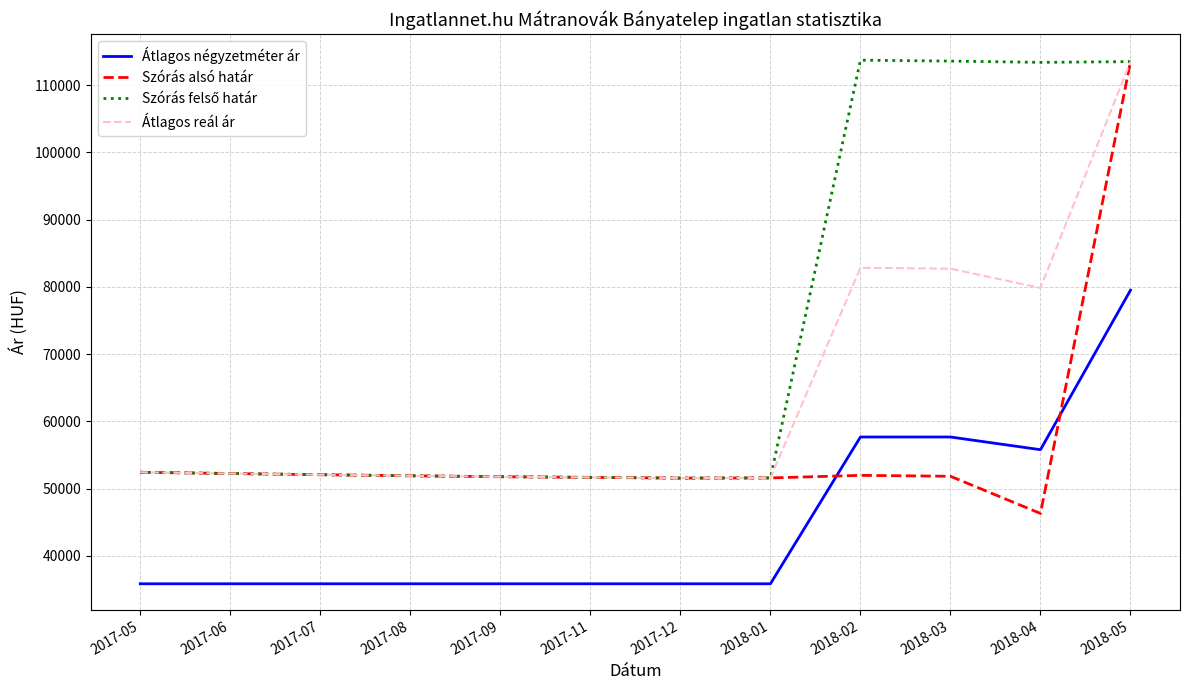

The value of Átlagos négyzetméter ár at 2018-02 is 22492. True or false?

False